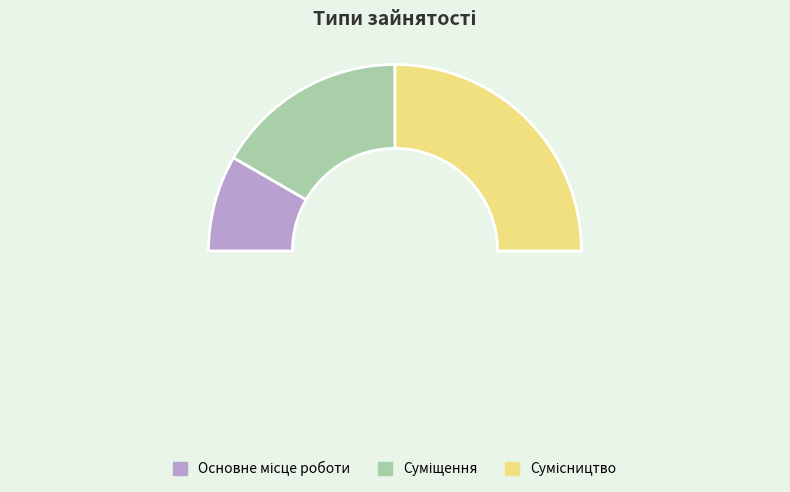

Rank the categories by value from lowest to highest.

Основне місце роботи, Суміщення, Сумісництво